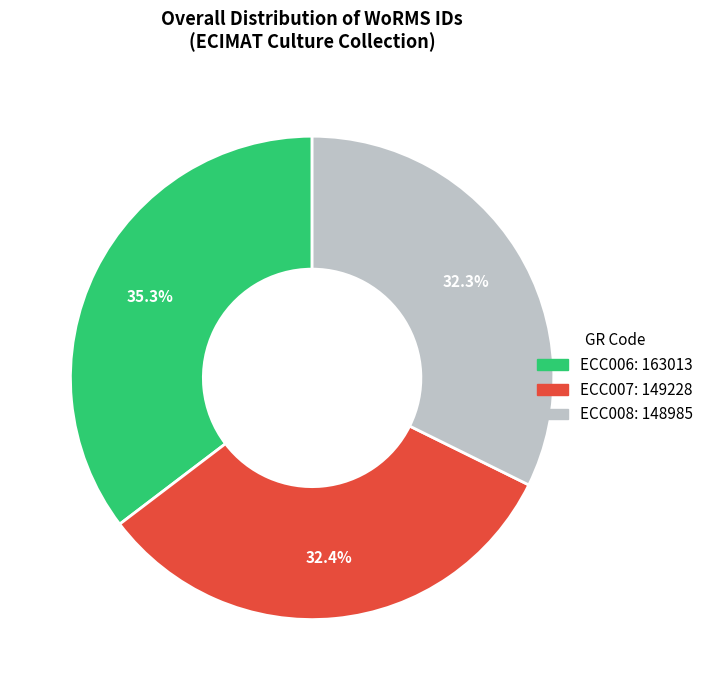

What portion of the pie excludes ECC007?

67.6%